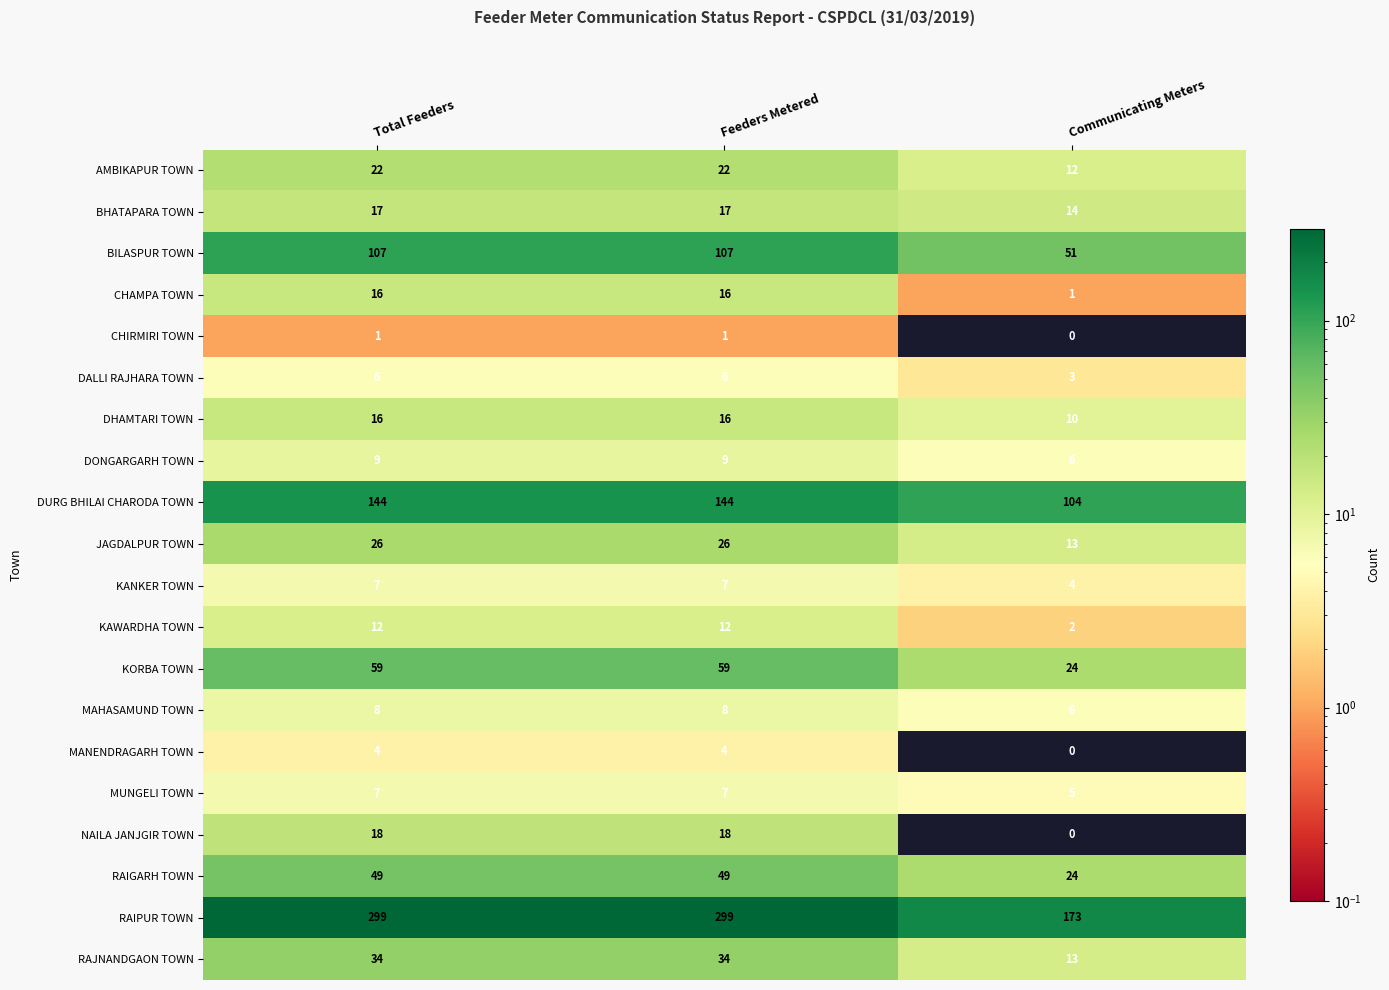

What is the difference between the maximum and minimum values in the DALLI RAJHARA TOWN series?

3